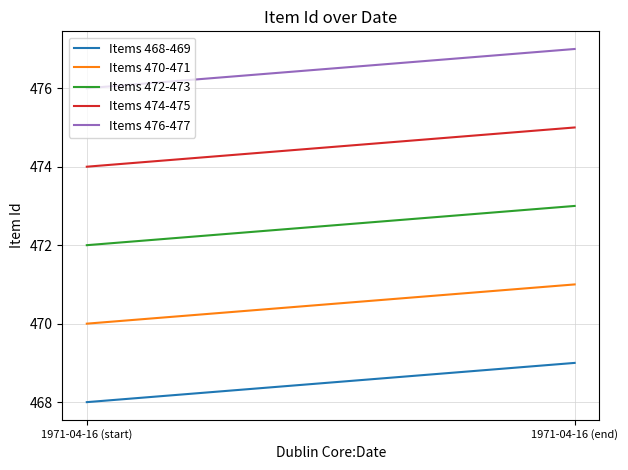

What is the difference between the maximum and minimum values in the Items 468-469 series?

1